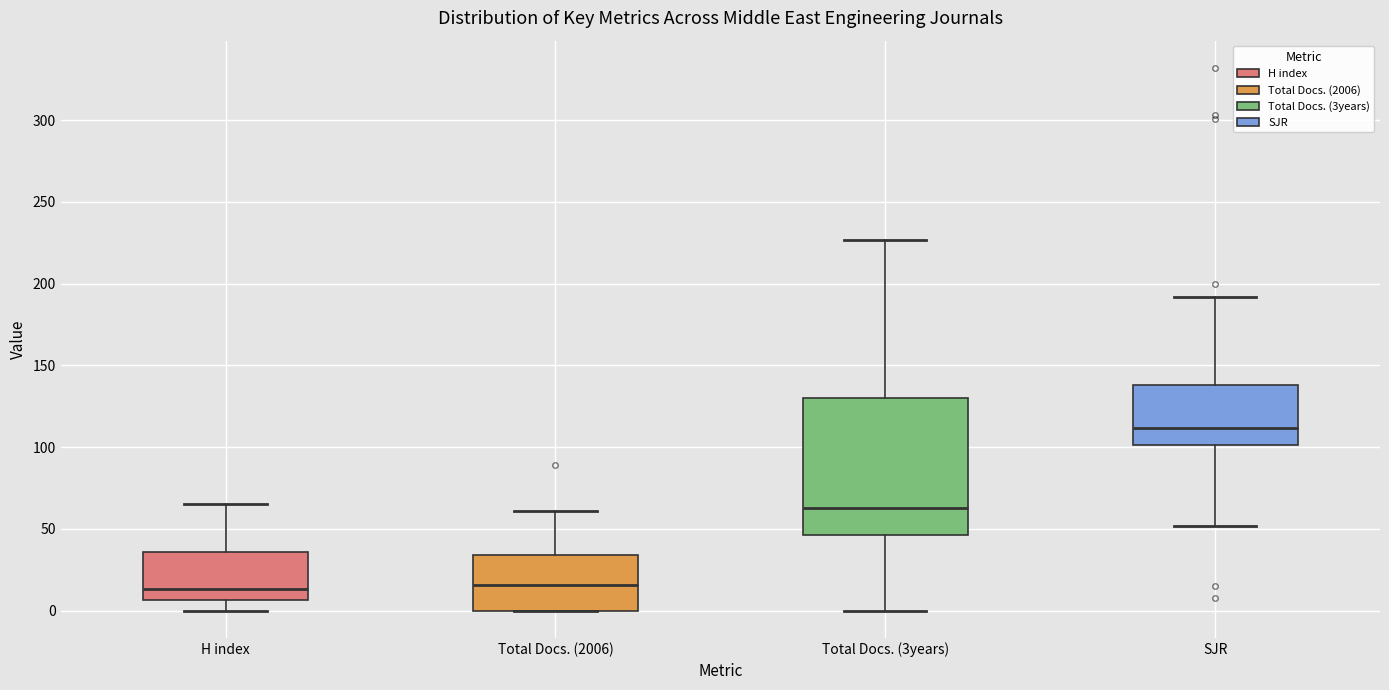

Comparing the boxes themselves (not the whiskers), which one is the tallest?

Total Docs. (3years)